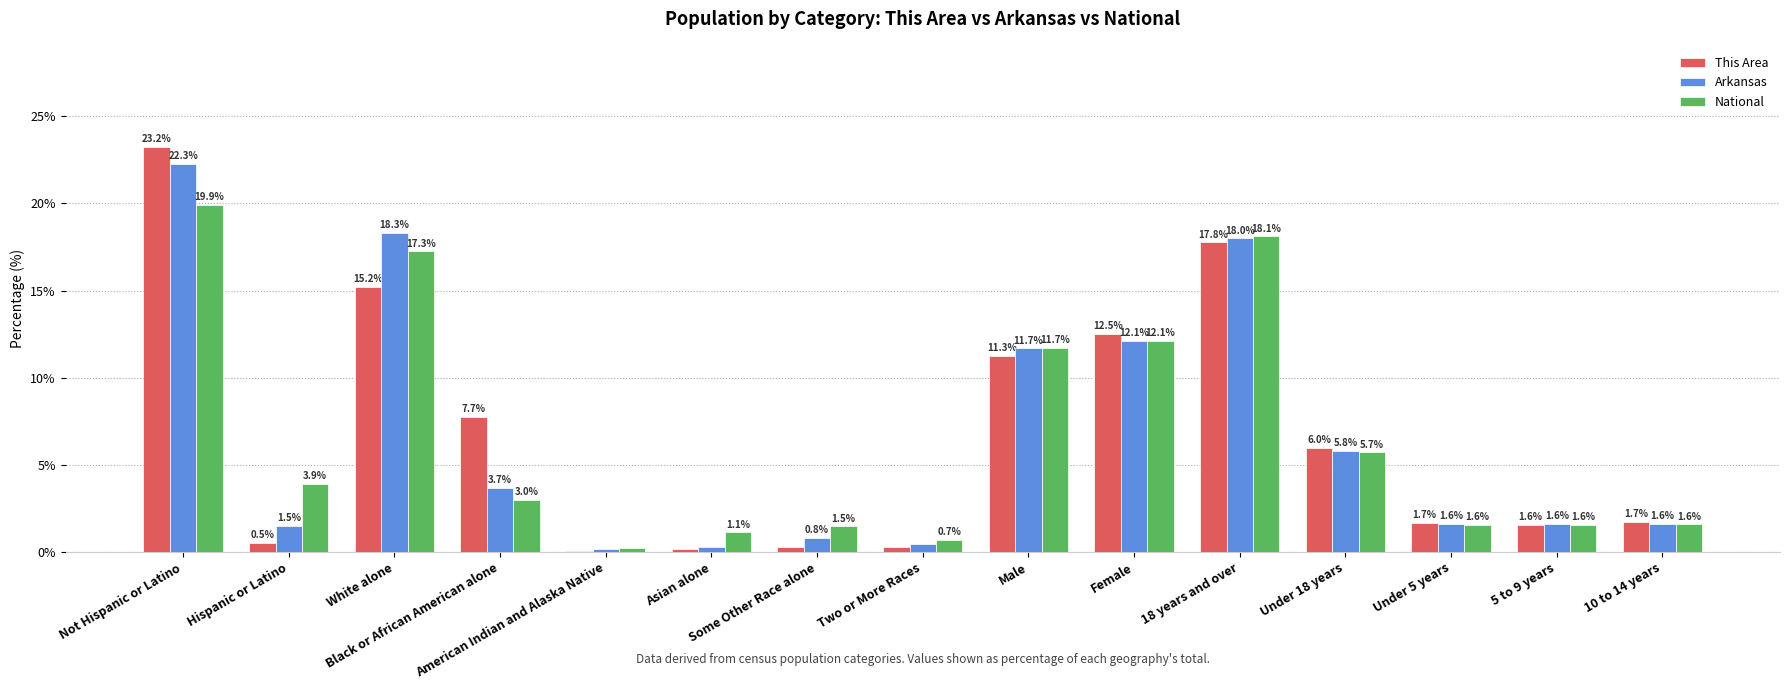

What is the sum of all This Area values?

100.0